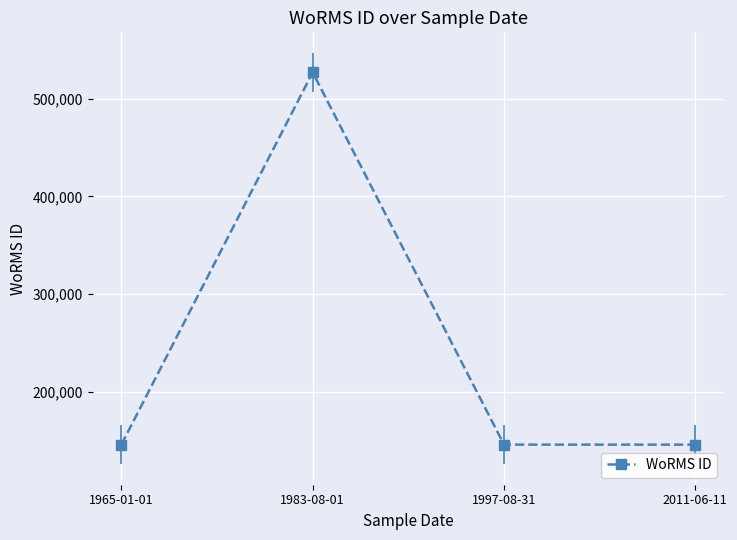

The value at 2011-06-11 is 145790. True or false?

True